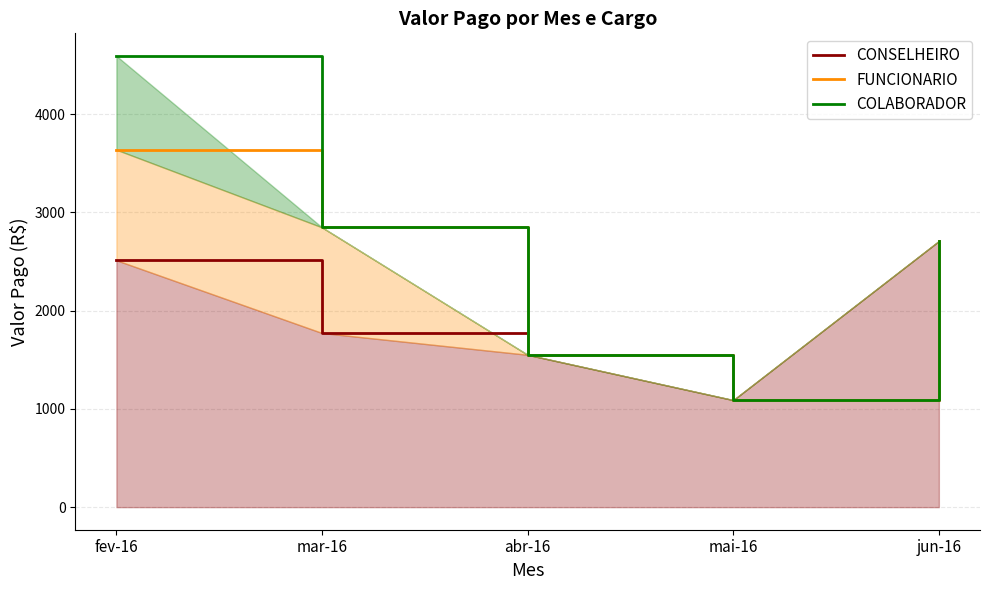

Rank the categories by FUNCIONARIO value from highest to lowest.

fev-16, mar-16, jun-16, abr-16, mai-16